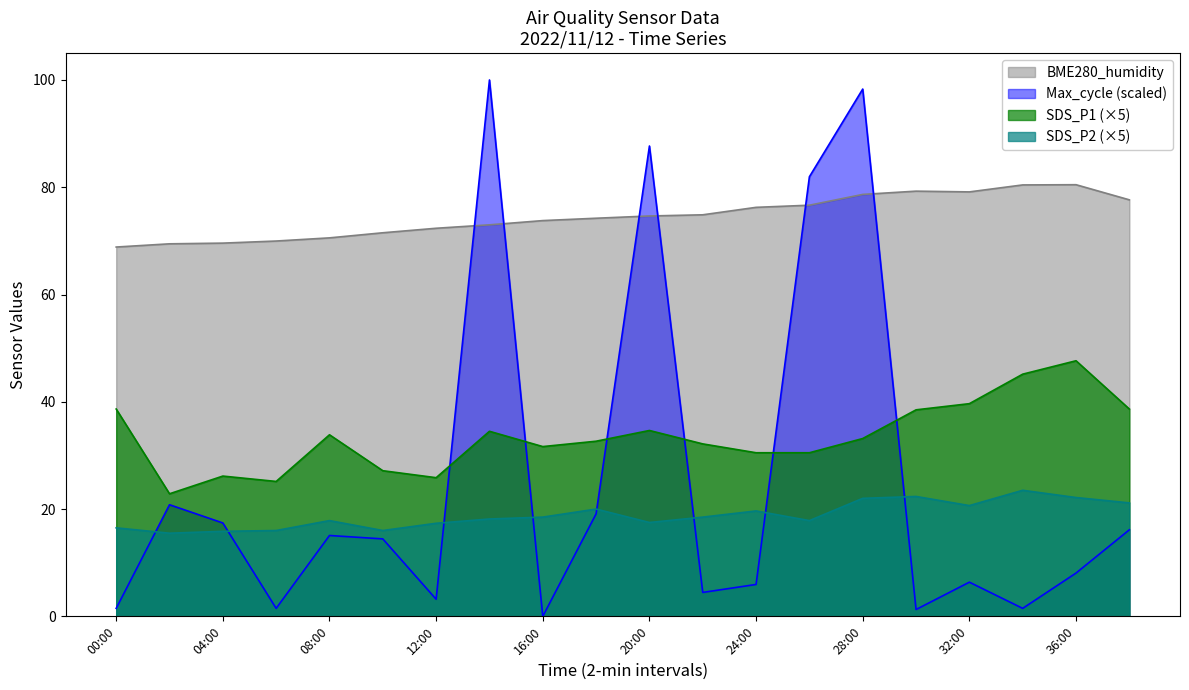

Which has a higher value, 36:00 or 30:00?

36:00